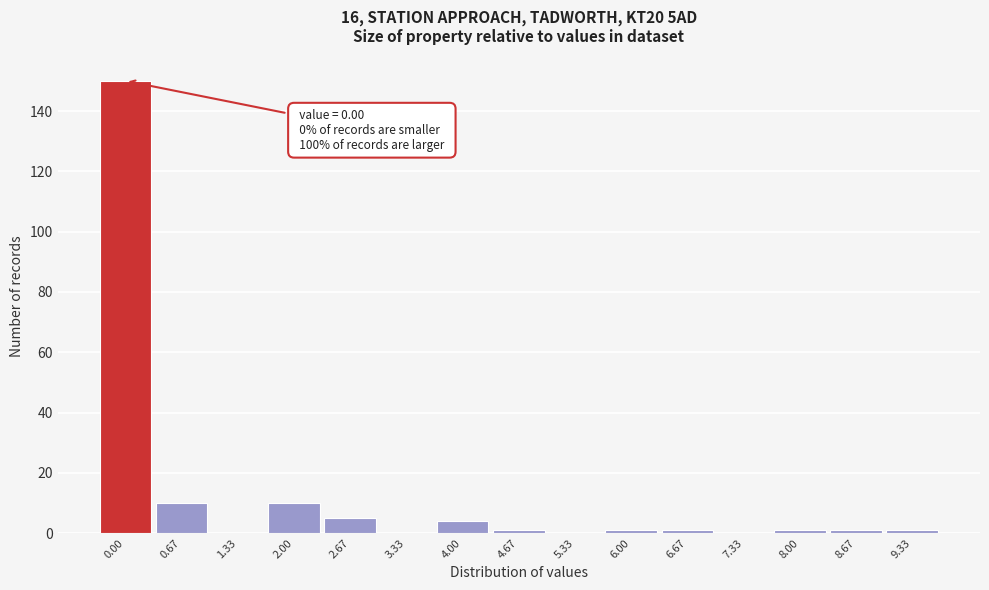

Reading right to left, extract all data points from this chart.

9.33=1	8.67=1	8.00=1	7.33=0	6.67=1	6.00=1	5.33=0	4.67=1	4.00=4	3.33=0	2.67=5	2.00=10	1.33=0	0.67=10	0.00=150